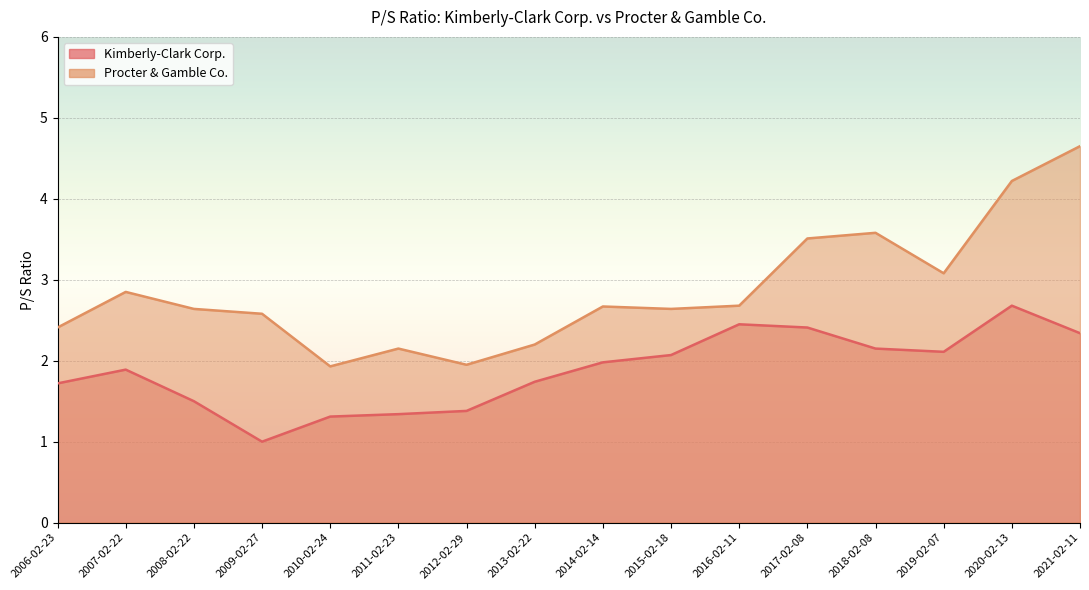

What value does the Procter & Gamble Co. series have at 2018-02-08?

3.6